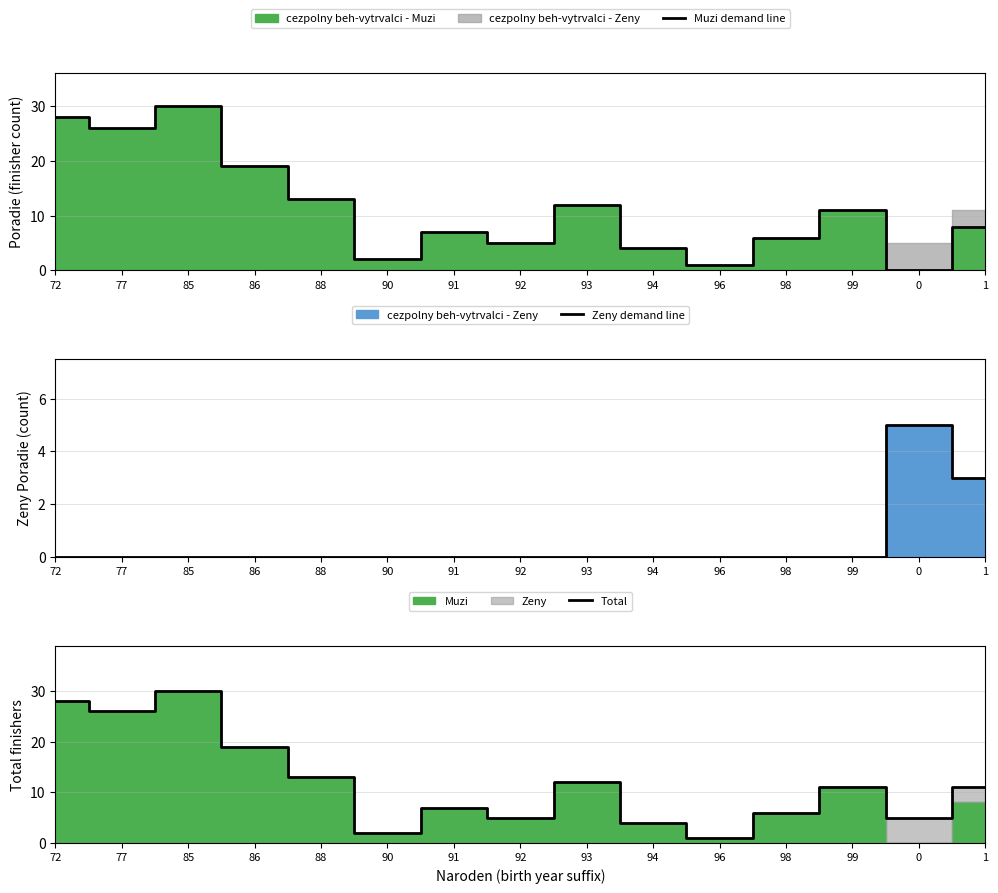

At how many categories does at least one series exceed 22?

3